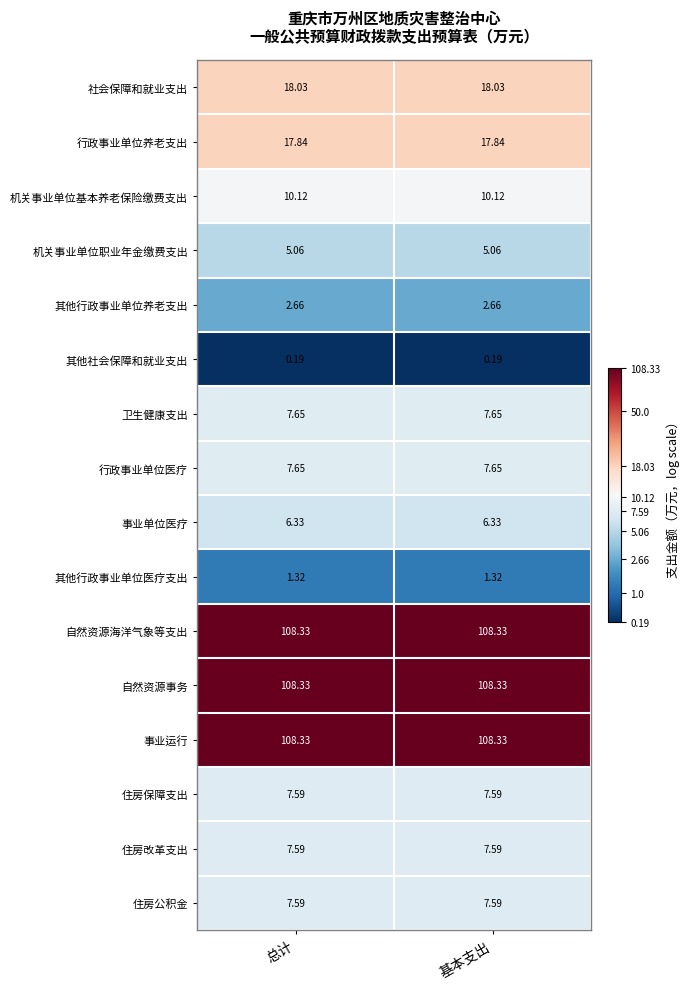

Reading left to right, list all the values displayed in this chart.

社会保障和就业支出: 总计=18.0	基本支出=18.0
行政事业单位养老支出: 总计=17.8	基本支出=17.8
机关事业单位基本养老保险缴费支出: 总计=10.1	基本支出=10.1
机关事业单位职业年金缴费支出: 总计=5.1	基本支出=5.1
其他行政事业单位养老支出: 总计=2.7	基本支出=2.7
其他社会保障和就业支出: 总计=0.2	基本支出=0.2
卫生健康支出: 总计=7.7	基本支出=7.7
行政事业单位医疗: 总计=7.7	基本支出=7.7
事业单位医疗: 总计=6.3	基本支出=6.3
其他行政事业单位医疗支出: 总计=1.3	基本支出=1.3
自然资源海洋气象等支出: 总计=108.3	基本支出=108.3
自然资源事务: 总计=108.3	基本支出=108.3
事业运行: 总计=108.3	基本支出=108.3
住房保障支出: 总计=7.6	基本支出=7.6
住房改革支出: 总计=7.6	基本支出=7.6
住房公积金: 总计=7.6	基本支出=7.6